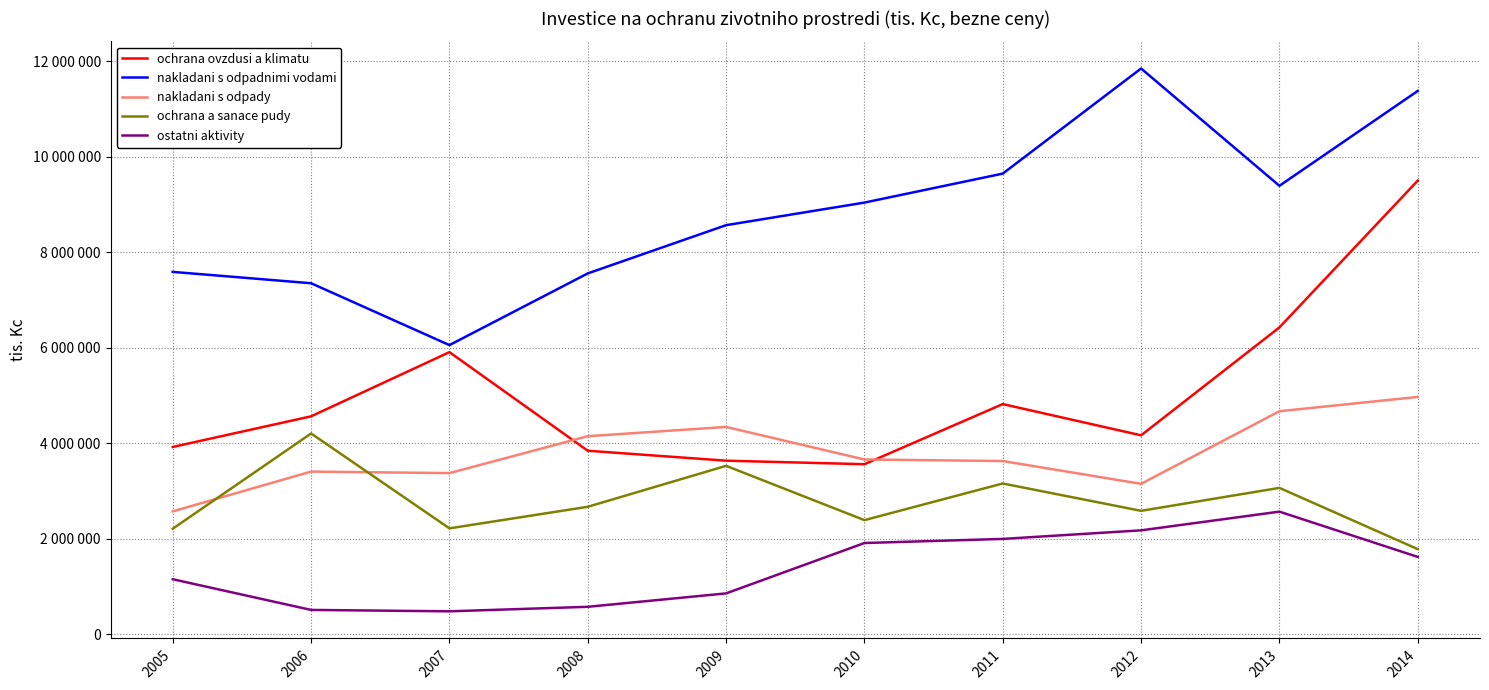

Reading right to left, what are all the values shown in this chart?

ochrana ovzdusi a klimatu: 9498071	6423932	4164117	4818055	3559046	3633036	3841130	5905932	4561770	3920174
nakladani s odpadnimi vodami: 11375974	9389242	11845777	9644538	9037578	8564717	7554594	6053301	7348695	7586543
nakladani s odpady: 4967963	4668489	3147900	3625582	3657655	4339605	4145392	3372544	3404636	2571511
ochrana a sanace pudy: 1780352	3063238	2582753	3155461	2387901	3525031	2667445	2215974	4202296	2209393
ostatni aktivity: 1617814	2565704	2174238	1994530	1908808	853859	572857	478458	507589	1150188